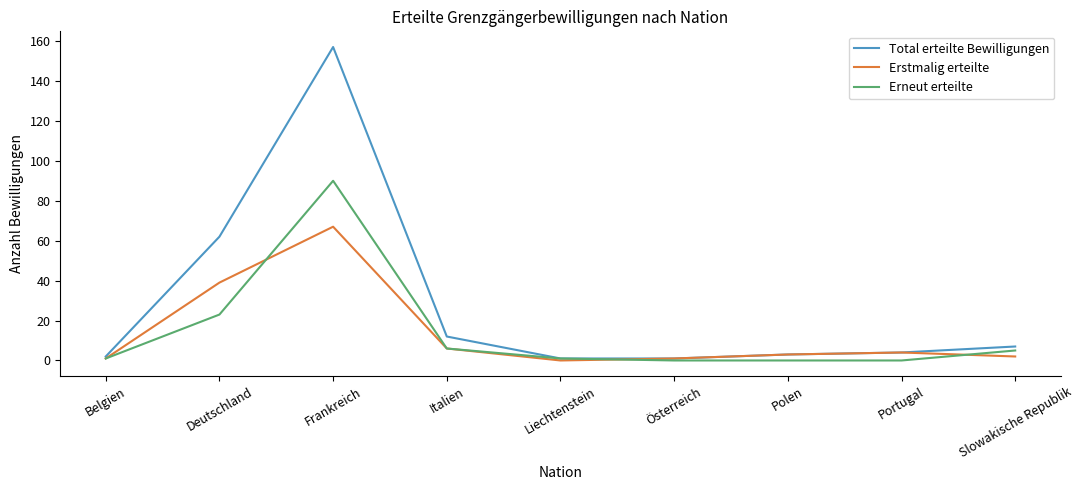

What is the difference between the highest and lowest values at Italien?

6